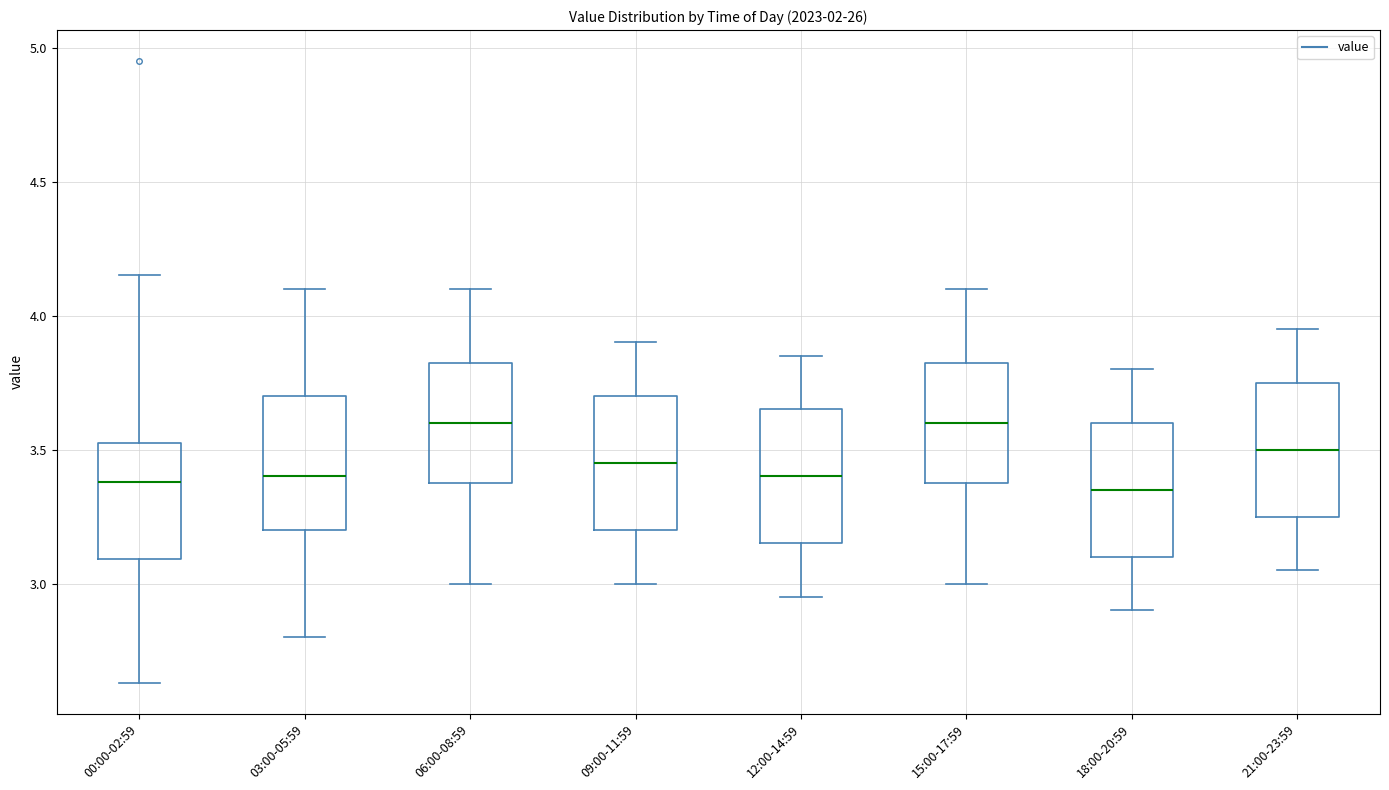

Reading left to right, read every box against the y-axis: the position of its median line, the range the box covers, and the ends of its whiskers. The values are not printed on the chart, so give them approximately, as read against the axis.

00:00-02:59: median 3.40, box 3.10 to 3.55, whiskers 2.65 to 4.15
03:00-05:59: median 3.40, box 3.20 to 3.70, whiskers 2.80 to 4.10
06:00-08:59: median 3.60, box 3.40 to 3.85, whiskers 3.00 to 4.10
09:00-11:59: median 3.45, box 3.20 to 3.70, whiskers 3.00 to 3.90
12:00-14:59: median 3.40, box 3.15 to 3.65, whiskers 2.95 to 3.85
15:00-17:59: median 3.60, box 3.40 to 3.85, whiskers 3.00 to 4.10
18:00-20:59: median 3.35, box 3.10 to 3.60, whiskers 2.90 to 3.80
21:00-23:59: median 3.50, box 3.25 to 3.75, whiskers 3.05 to 3.95